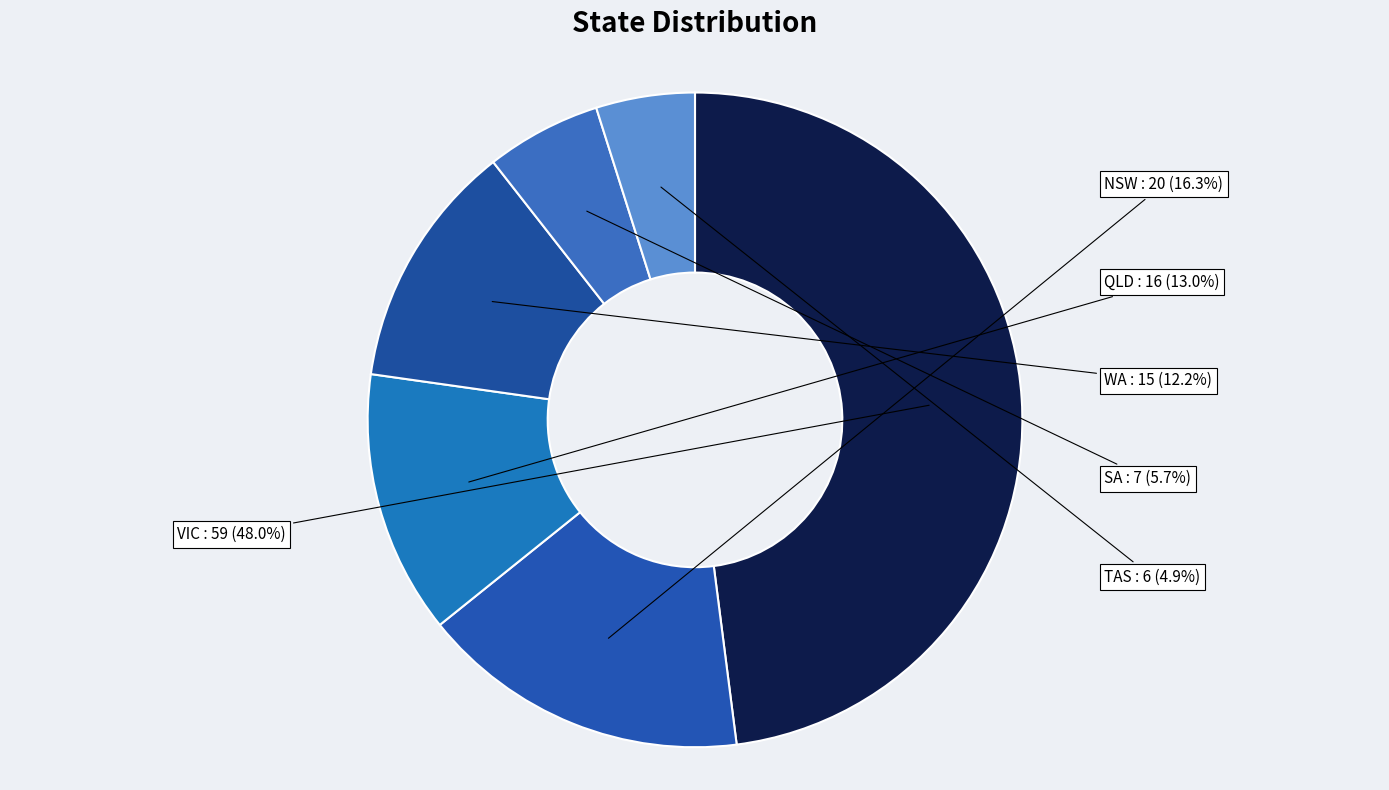

Which slice is the largest?

VIC